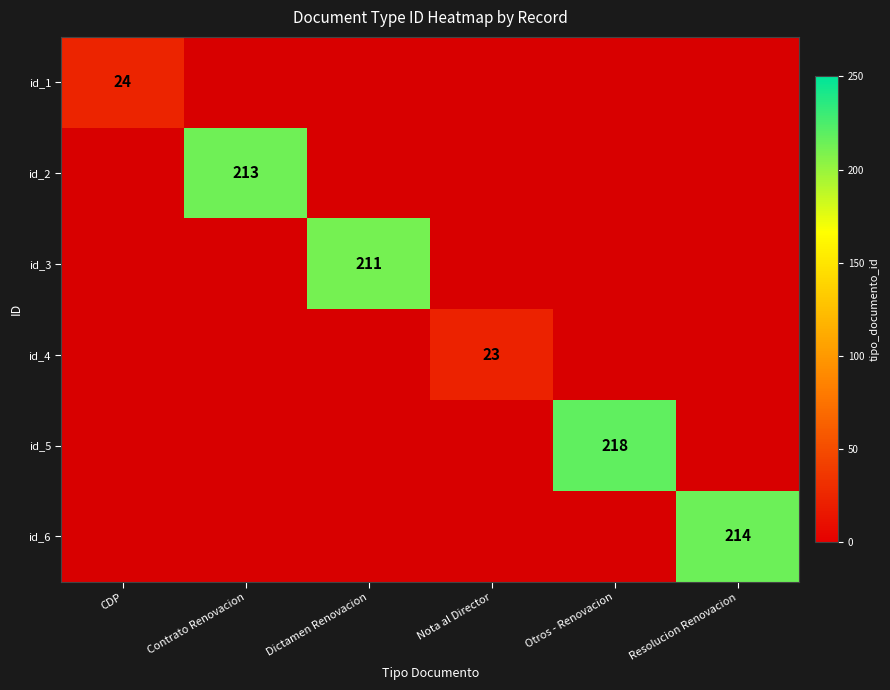

How many distinct data groups are displayed?

6